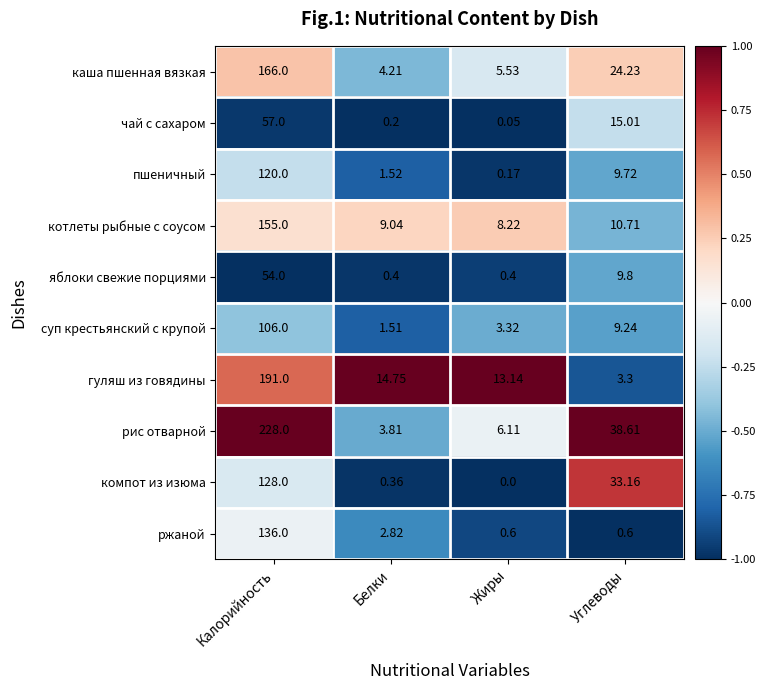

Where is суп крестьянский с крупой nearest to the value 53?

Углеводы